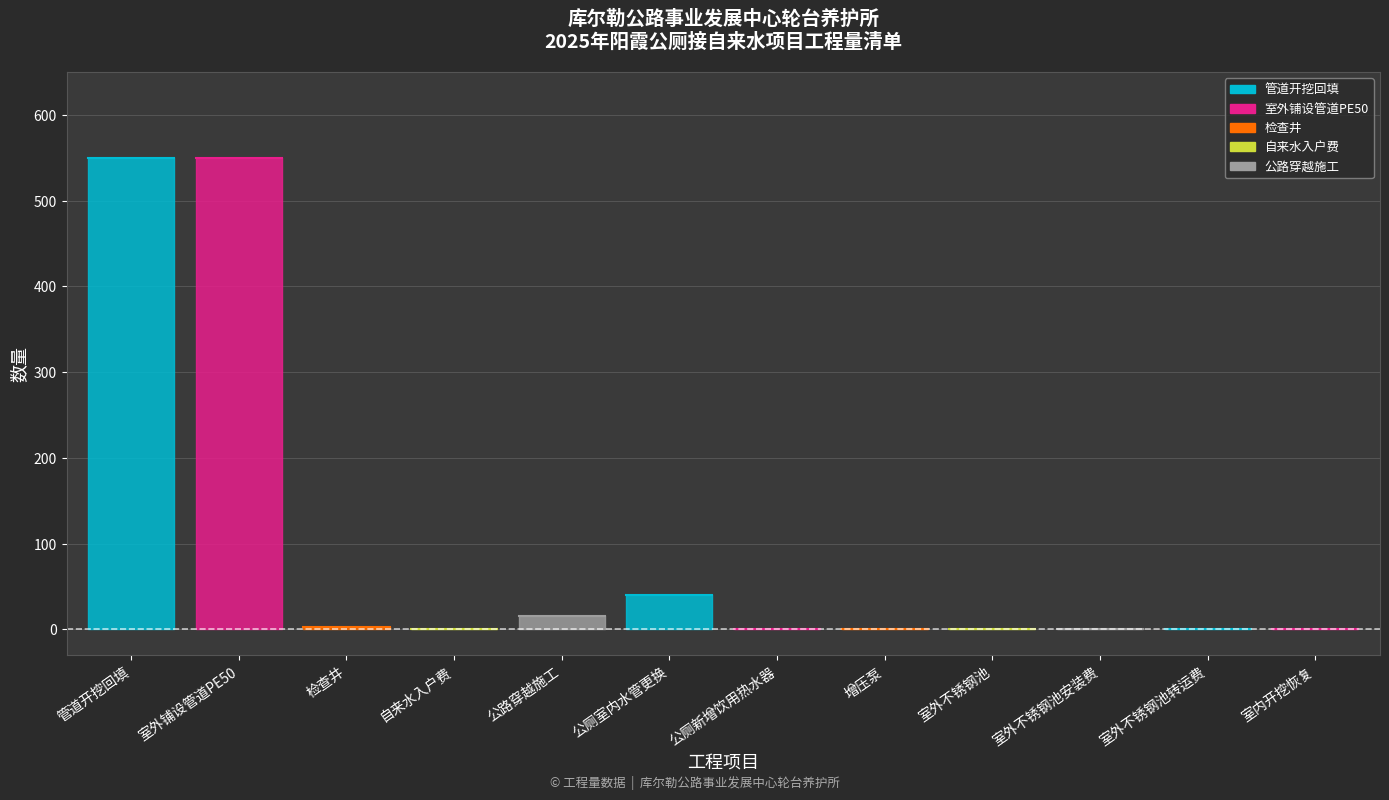

How many points are lower than both their immediate neighbors (excluding endpoints)?

1